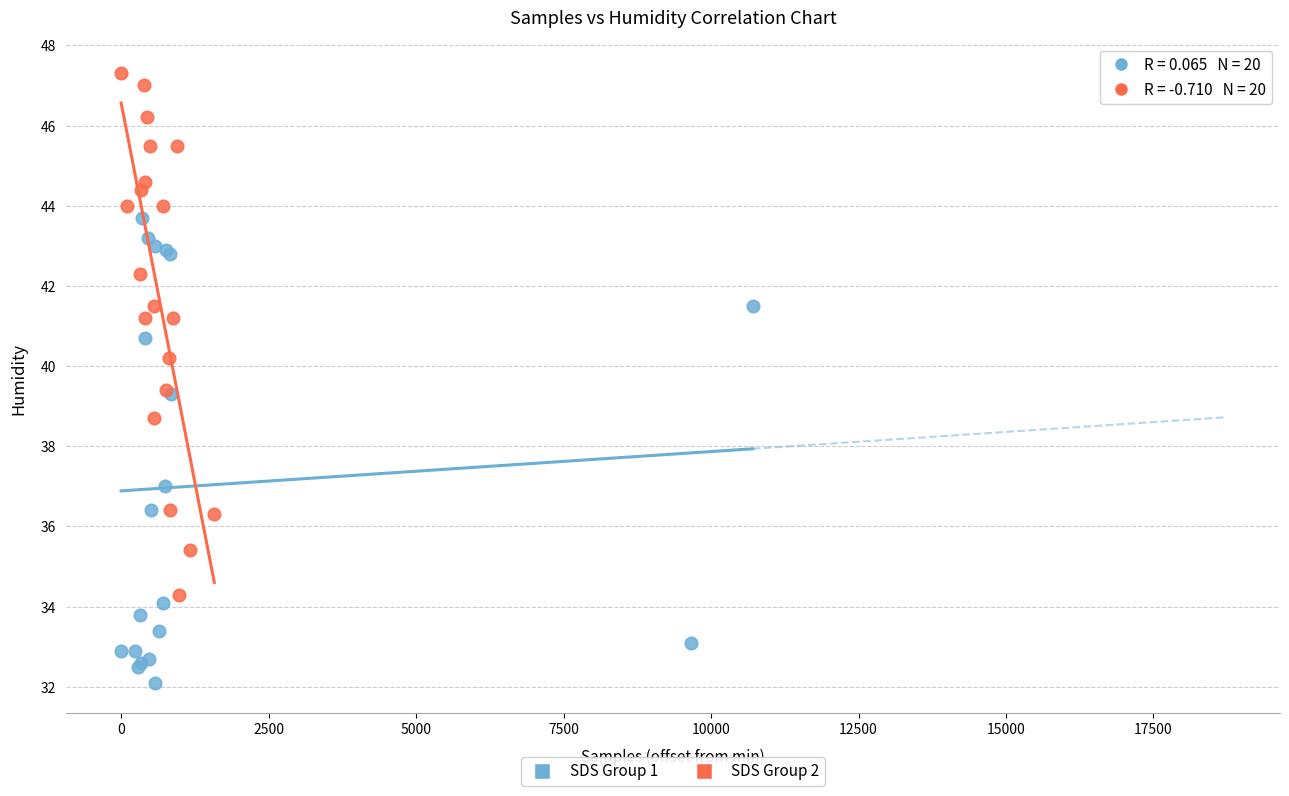

Which series has the widest spread of Y values?

SDS Group 2